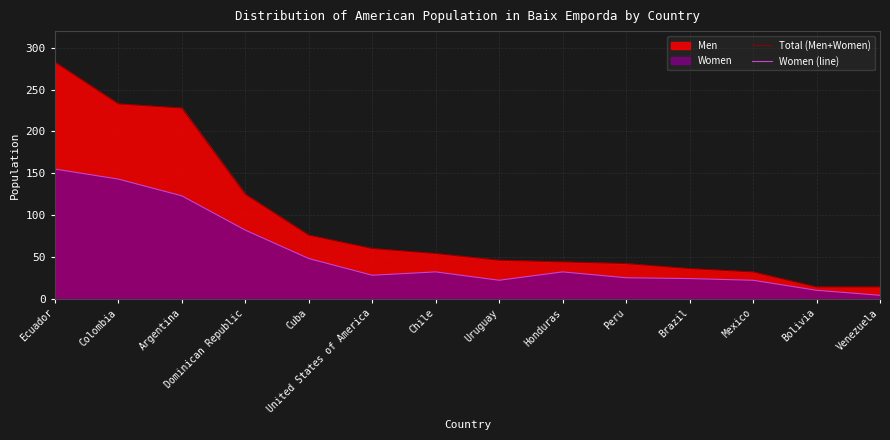

Rank the categories by Women (line) value from highest to lowest.

Ecuador, Colombia, Argentina, Dominican Republic, Cuba, Chile, Honduras, United States of America, Peru, Brazil, Uruguay, Mexico, Bolivia, Venezuela